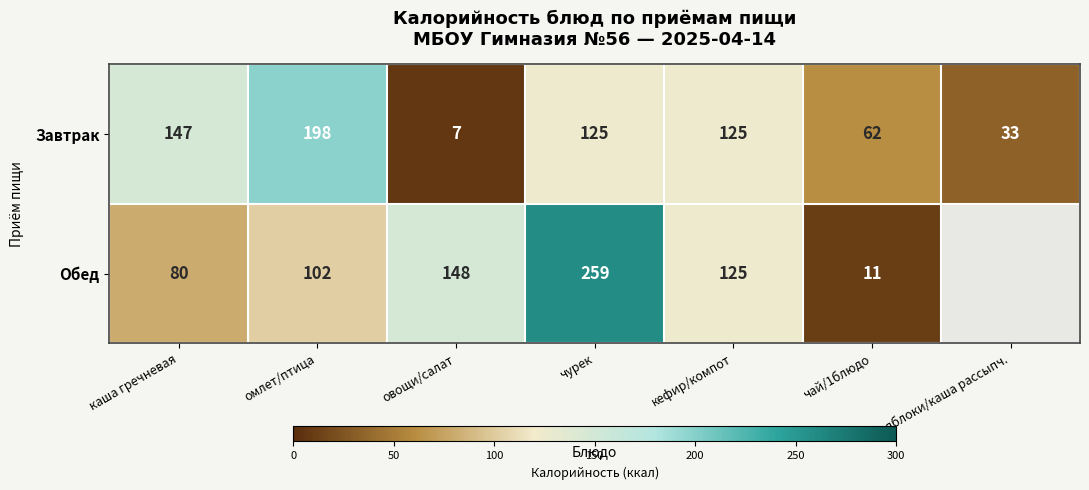

Count the number of data series in this chart.

2